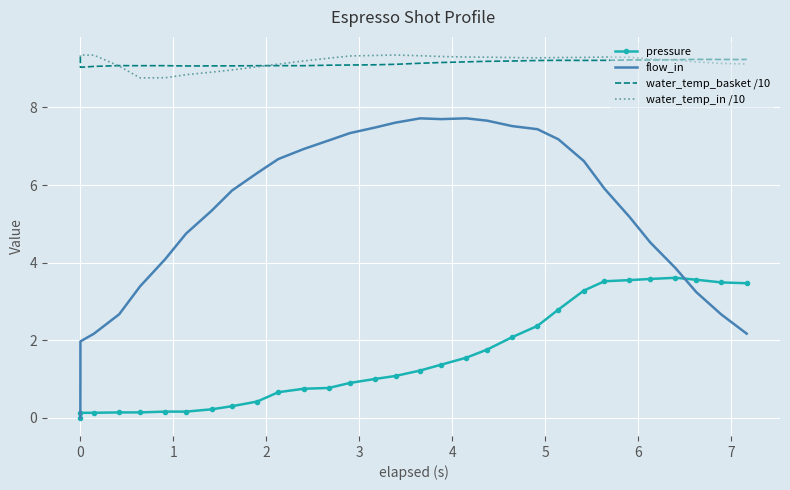

True or false: water_temp_in /10 and pressure intersect in this chart.

False